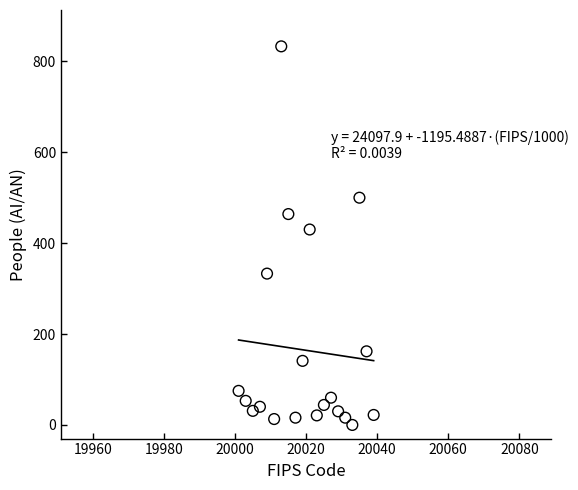

What Y value in the scatter plot is closest to 416?

430